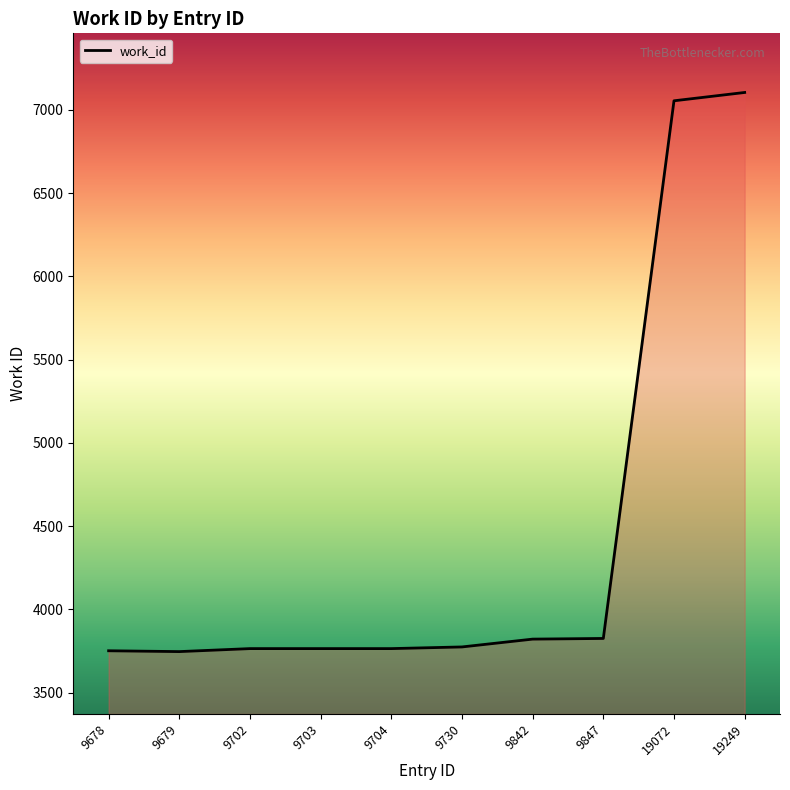

Which has a higher value, 9678 or 19072?

19072